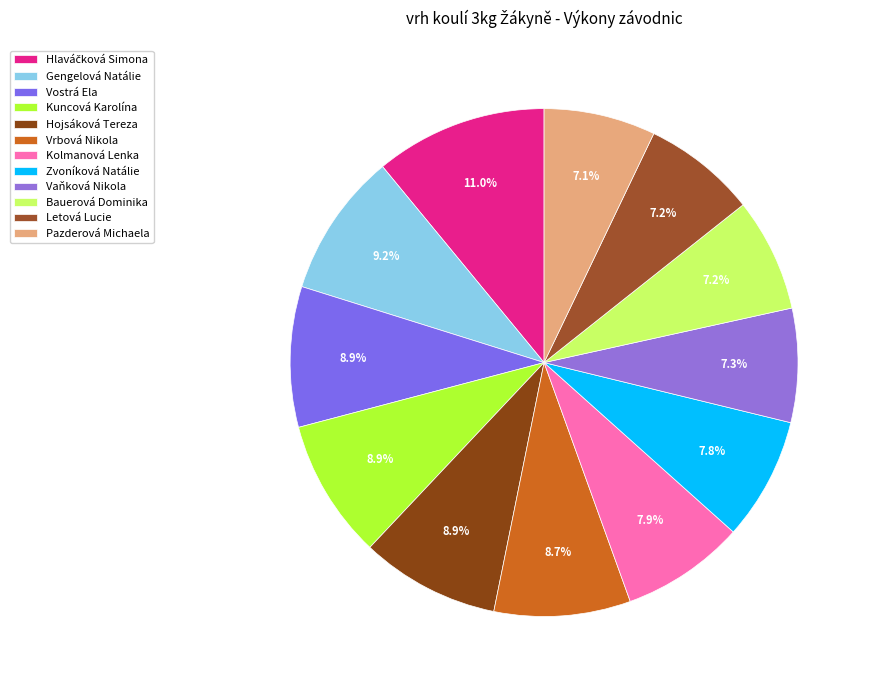

Do Kolmanová Lenka and Vaňková Nikola together represent more than half of the pie?

No